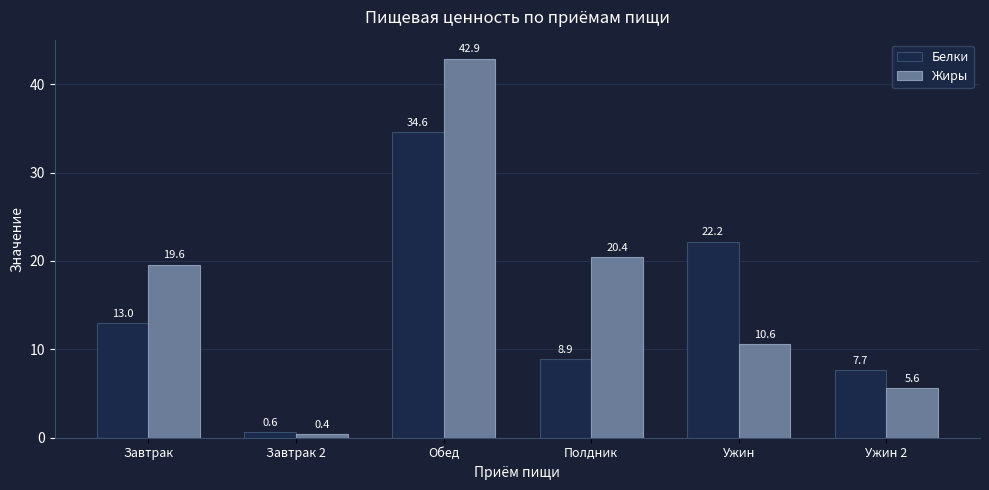

What is the label of the 1st bar from the right?

Ужин 2